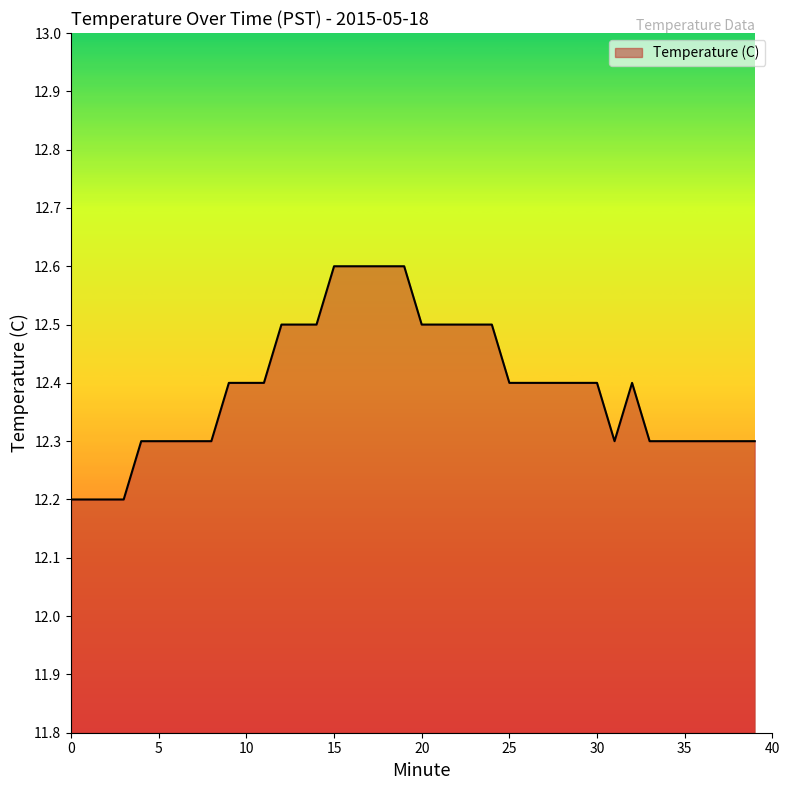

What is the minimum value shown in the chart?

12.2